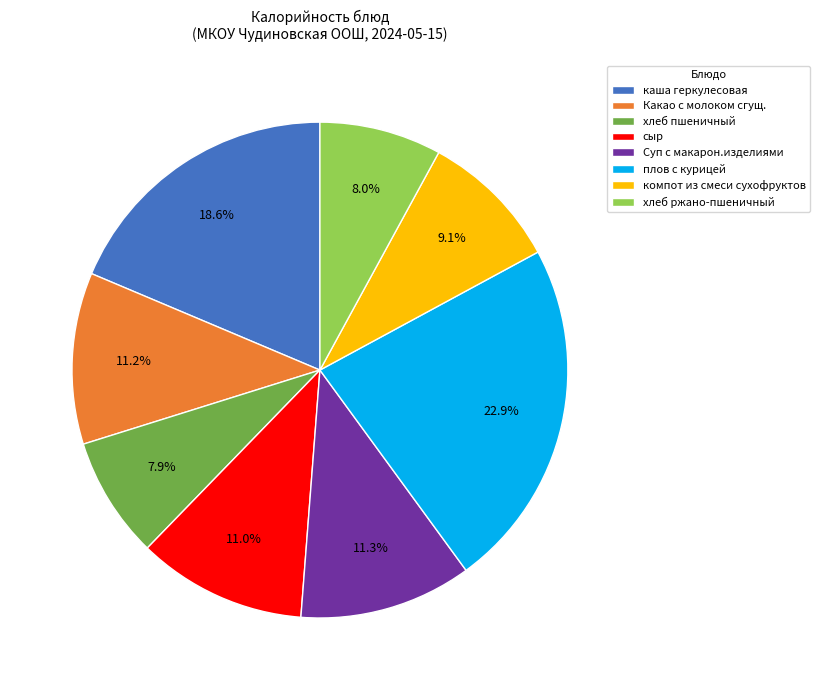

To the nearest percent, what percentage of the pie is плов с курицей?

23%